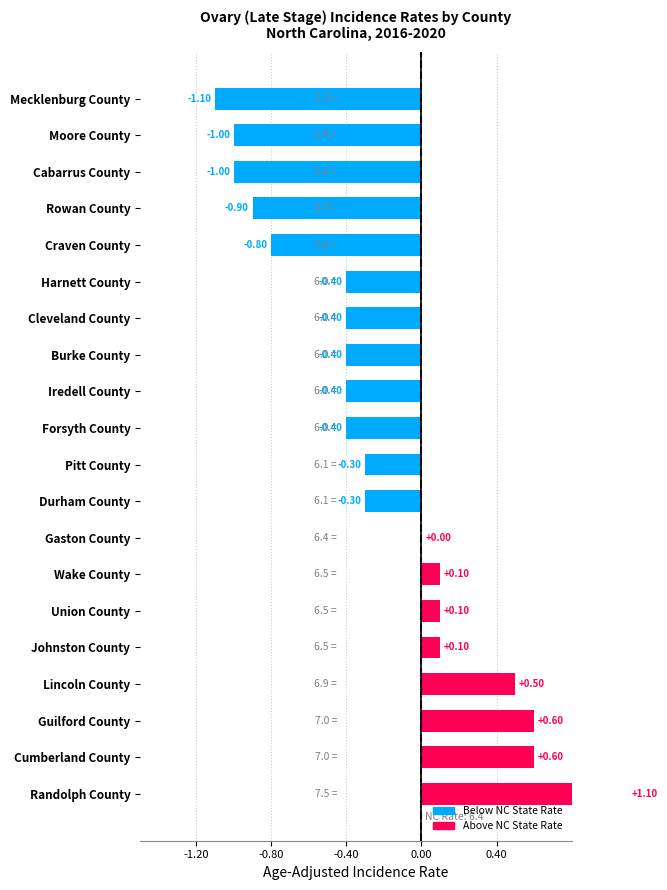

What is the smallest value displayed?

-1.1